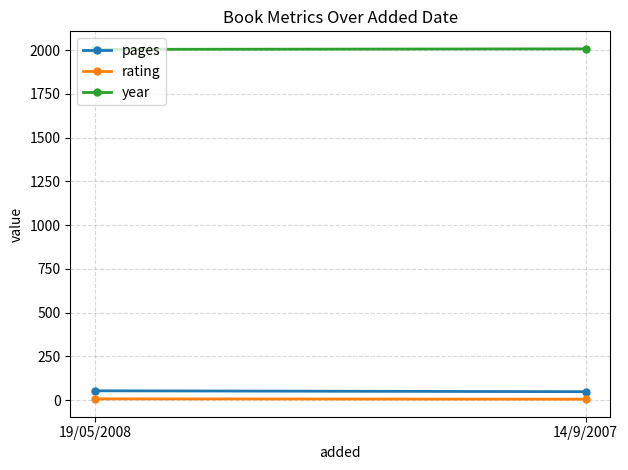

The pages series shows 35 at 19/05/2008. True or false?

False